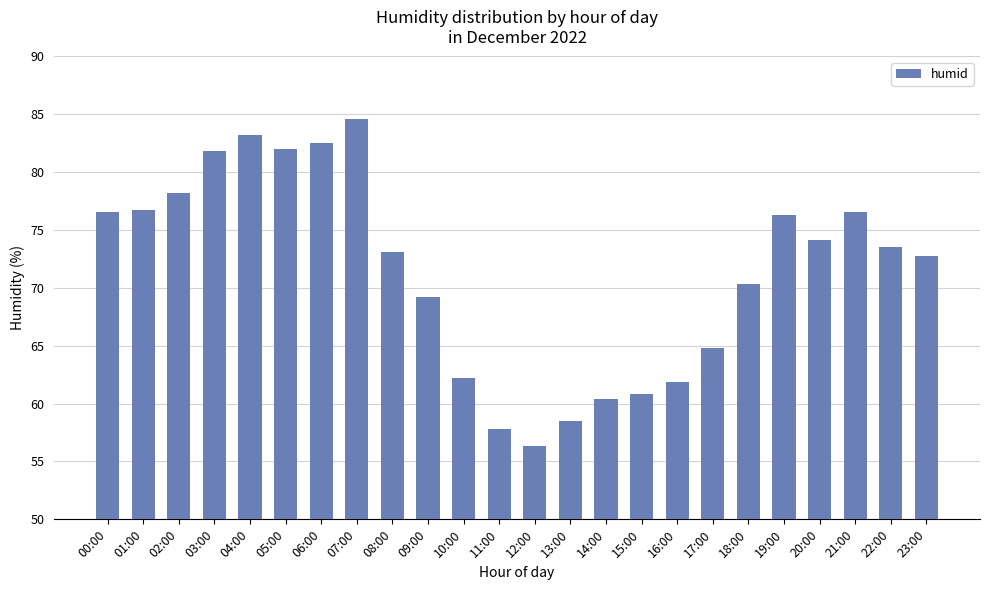

What is the label of the 22nd bar from the left?

21:00